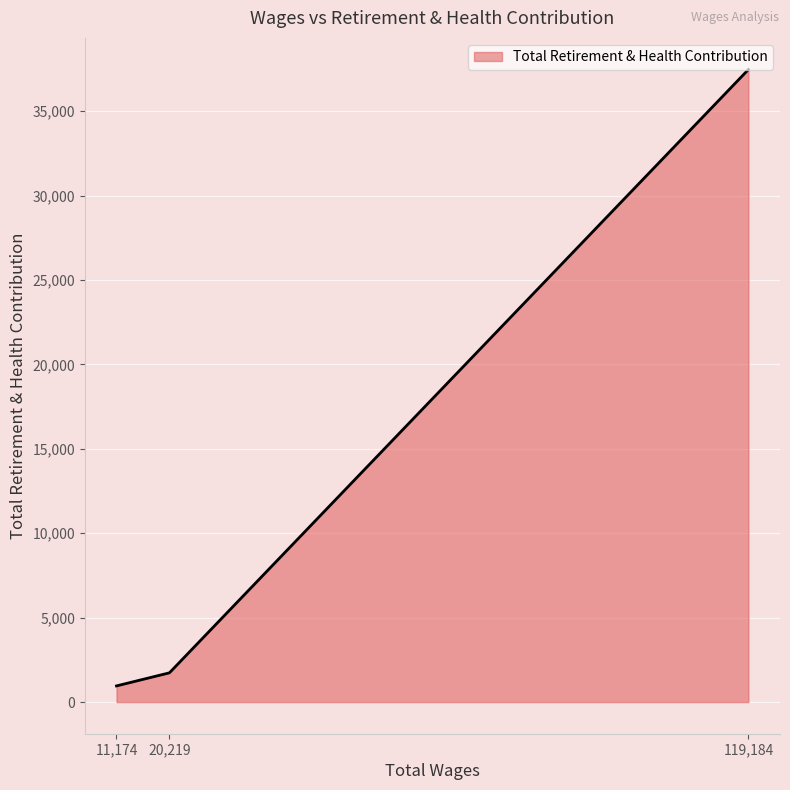

Approximately how many times larger is the value at 119,184 compared to 20,219?

21.6